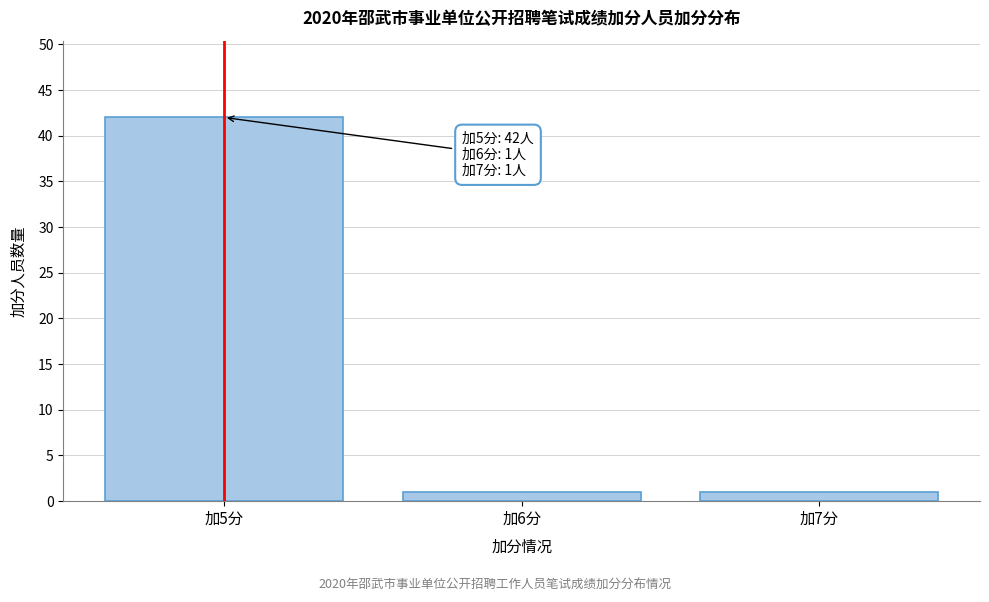

Reading right to left, list all the values displayed in this chart.

1	1	42